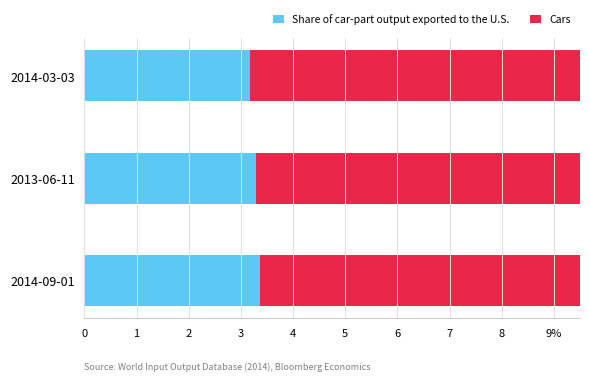

List the series in order of their overall mean, highest first.

Cars, Share of car-part output exported to the U.S.